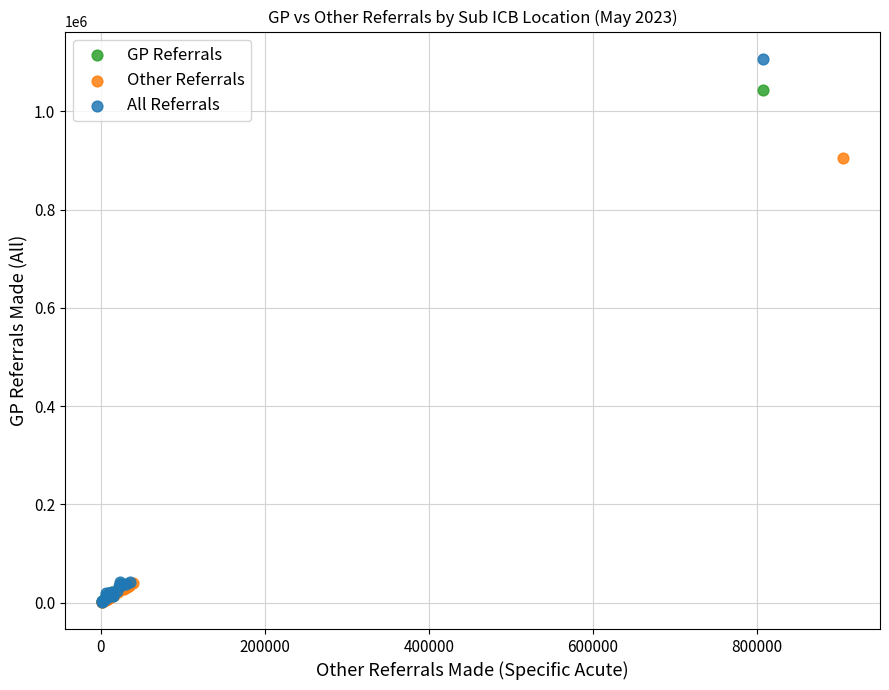

Which series has the widest spread of Y values?

All Referrals